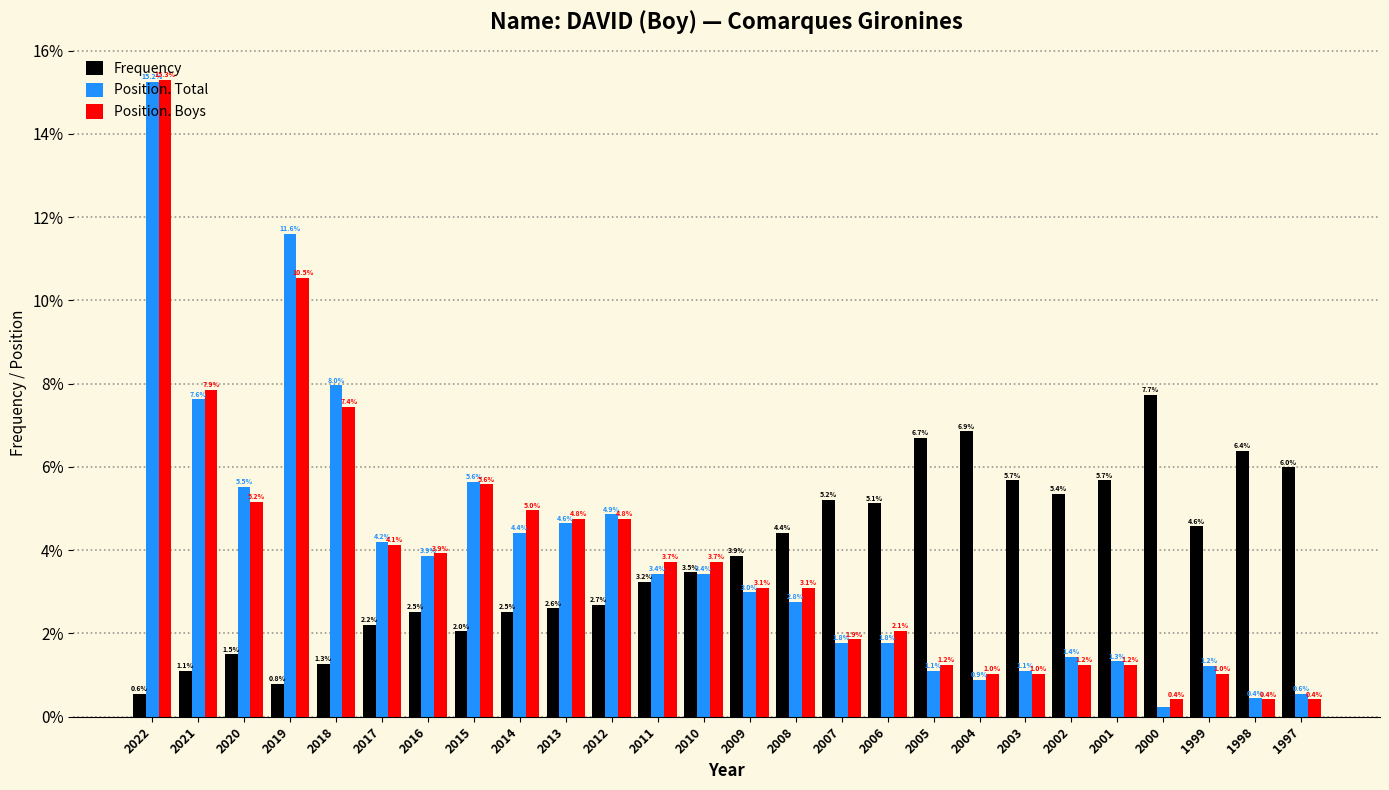

What is the approximate value of Position. Boys at 2013?

4.8